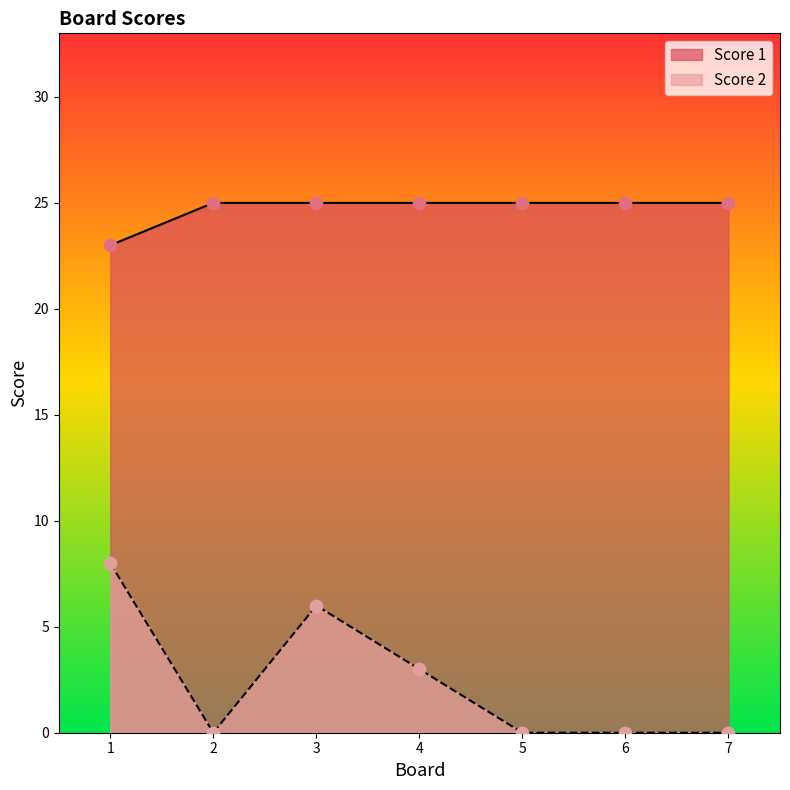

At how many categories does at least one series exceed 14?

7